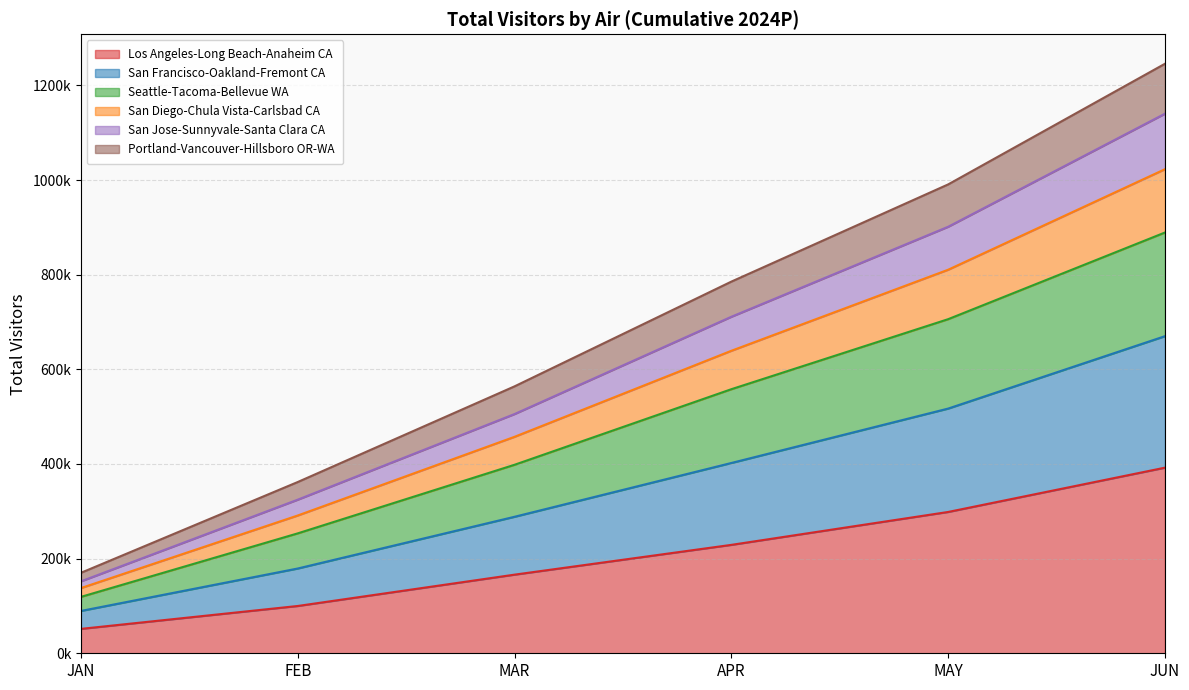

True or false: Portland-Vancouver-Hillsboro OR-WA and San Jose-Sunnyvale-Santa Clara CA intersect in this chart.

False